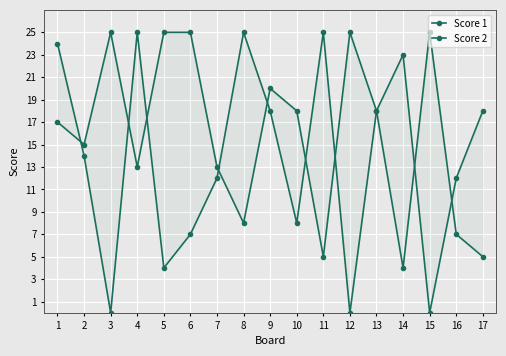

What is the average value of the Score 2 series?

14